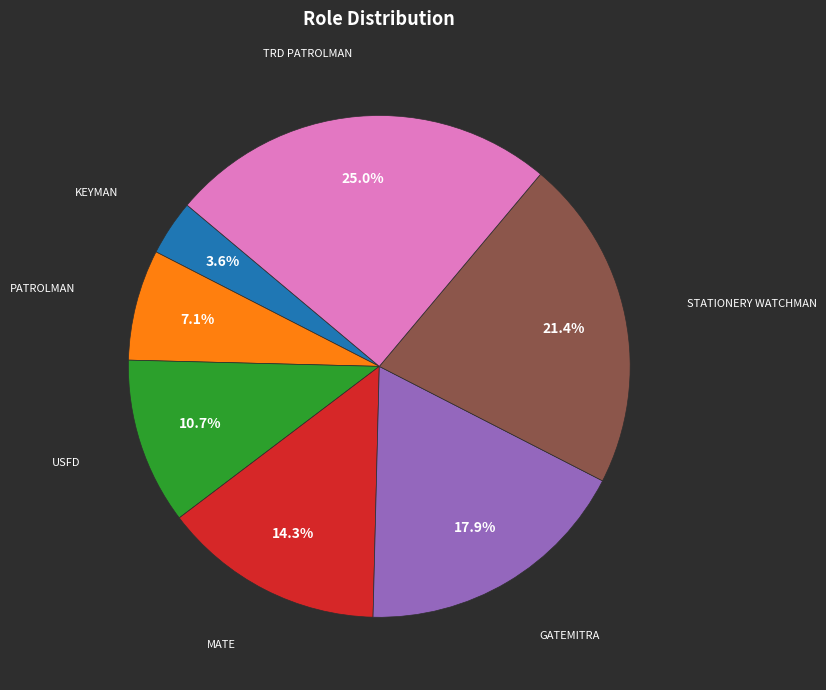

Is there a majority slice in this chart?

No